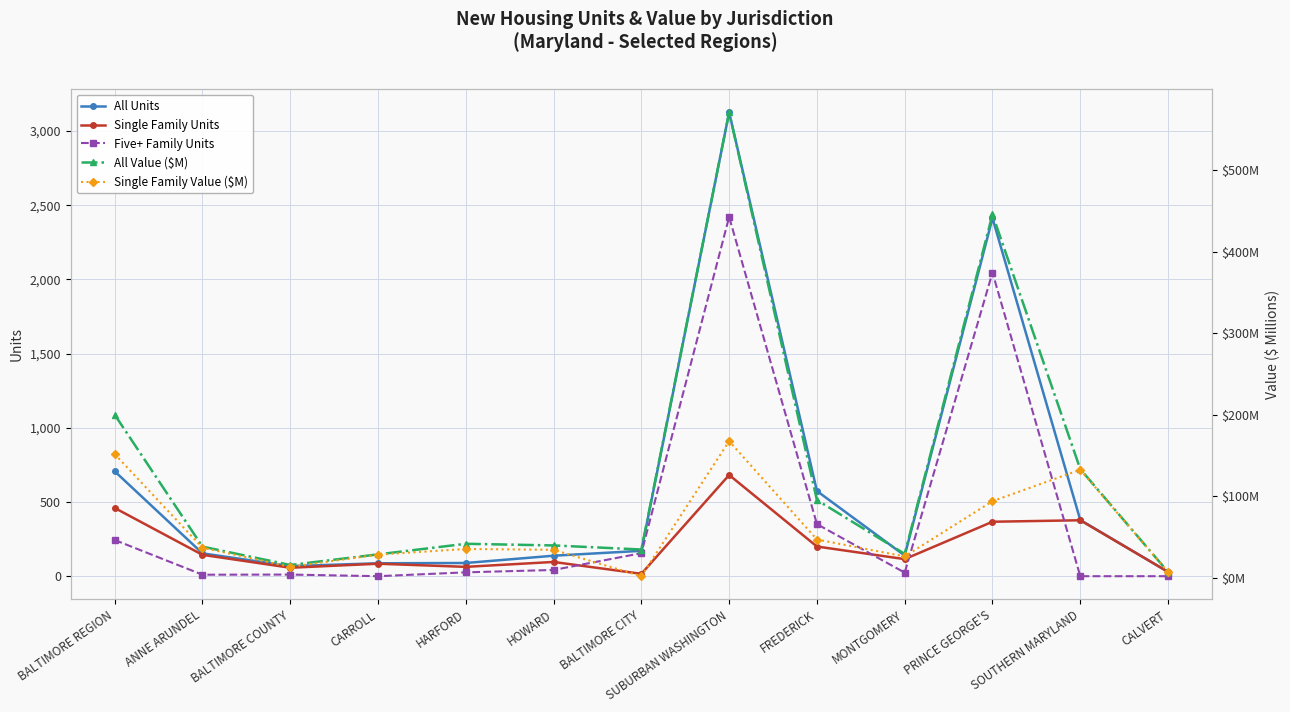

What is the label of the 5th point from the left?

HARFORD